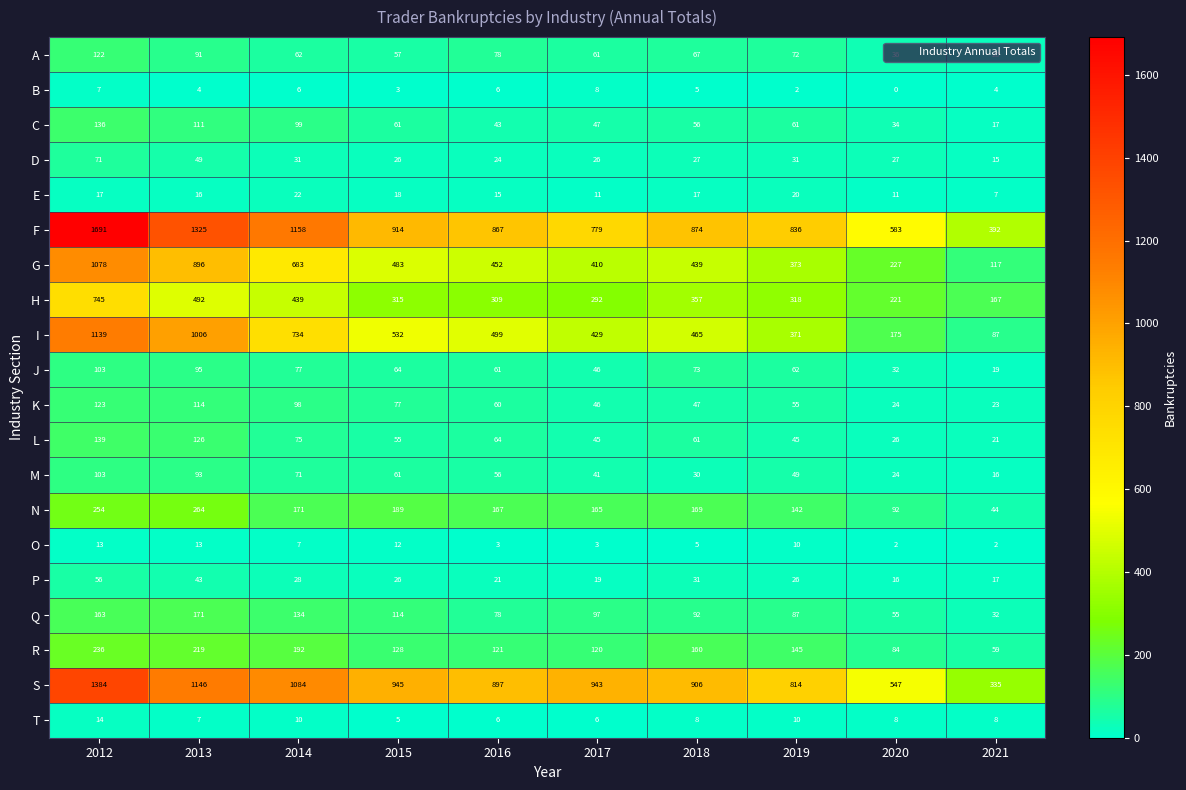

The S series shows 1384 at 2012. True or false?

True